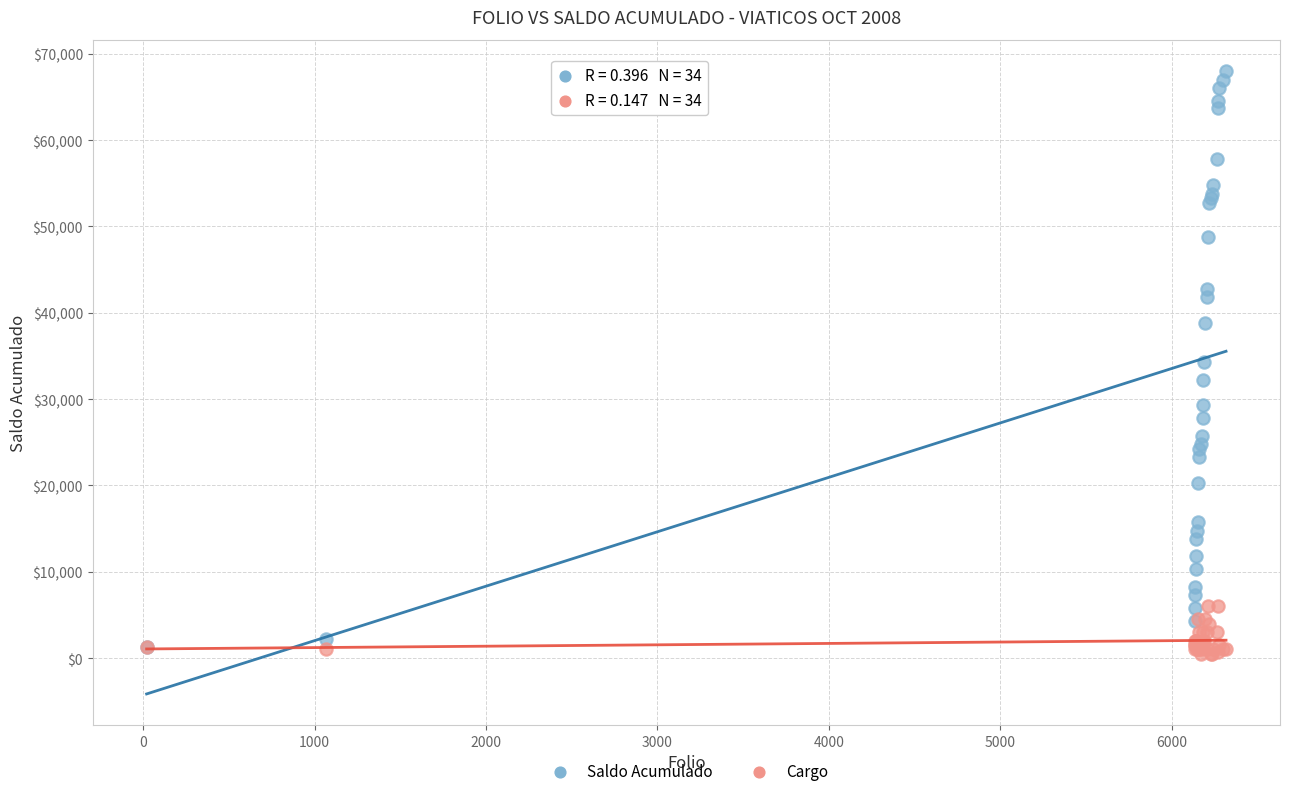

Which series contains the lowest Y value?

Cargo